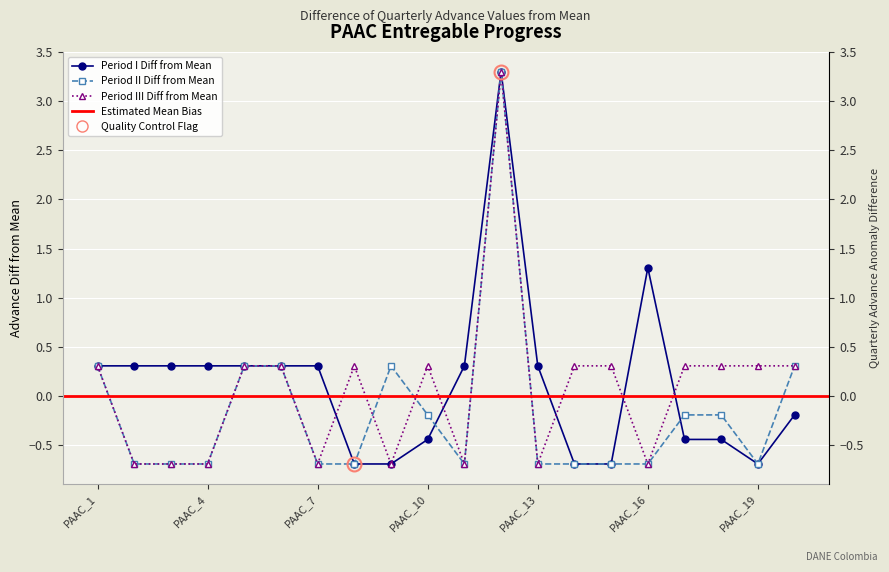

How many intersections are there between Period III and Period II?

2